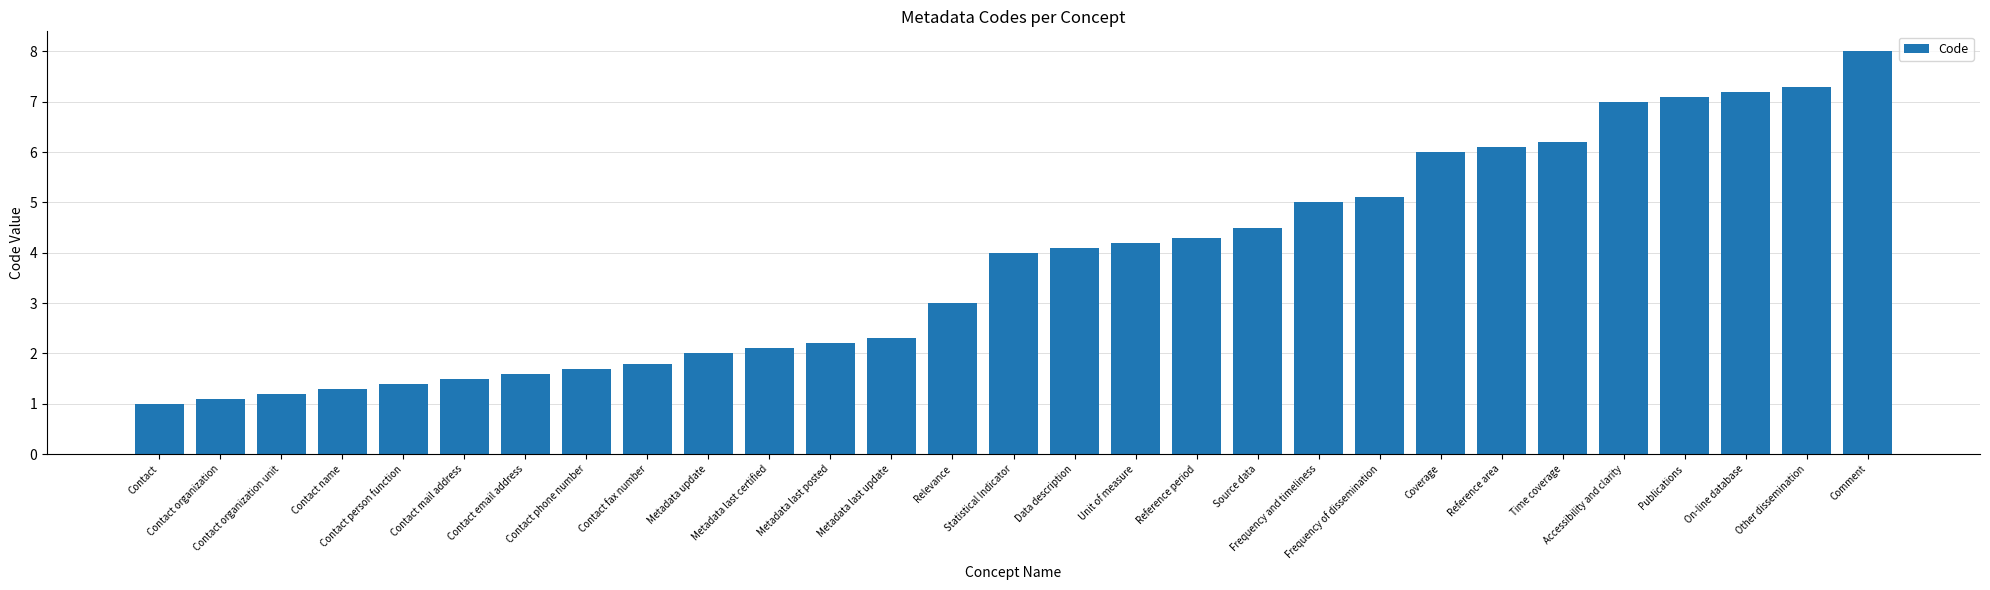

Approximately how many times larger is the value at Contact fax number compared to Comment?

0.2